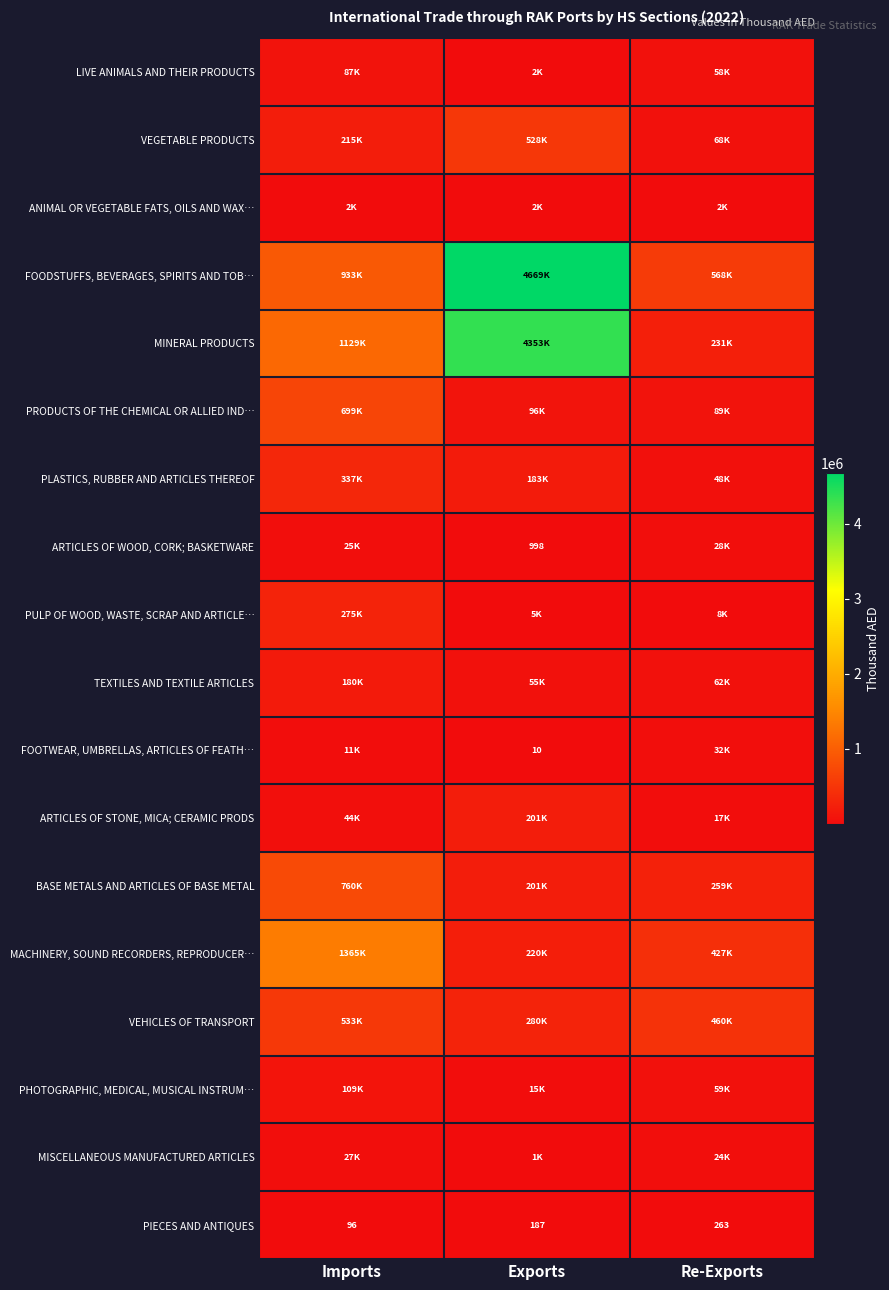

At how many categories does at least one series exceed 4514131?

1